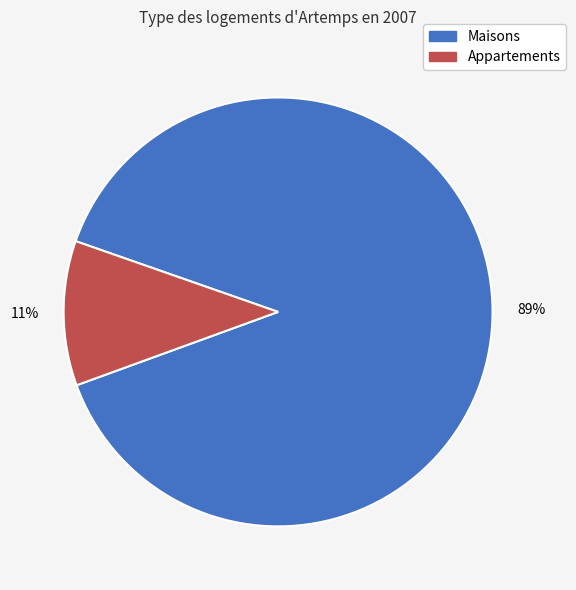

Is there any slice that represents more than half of the pie?

Yes